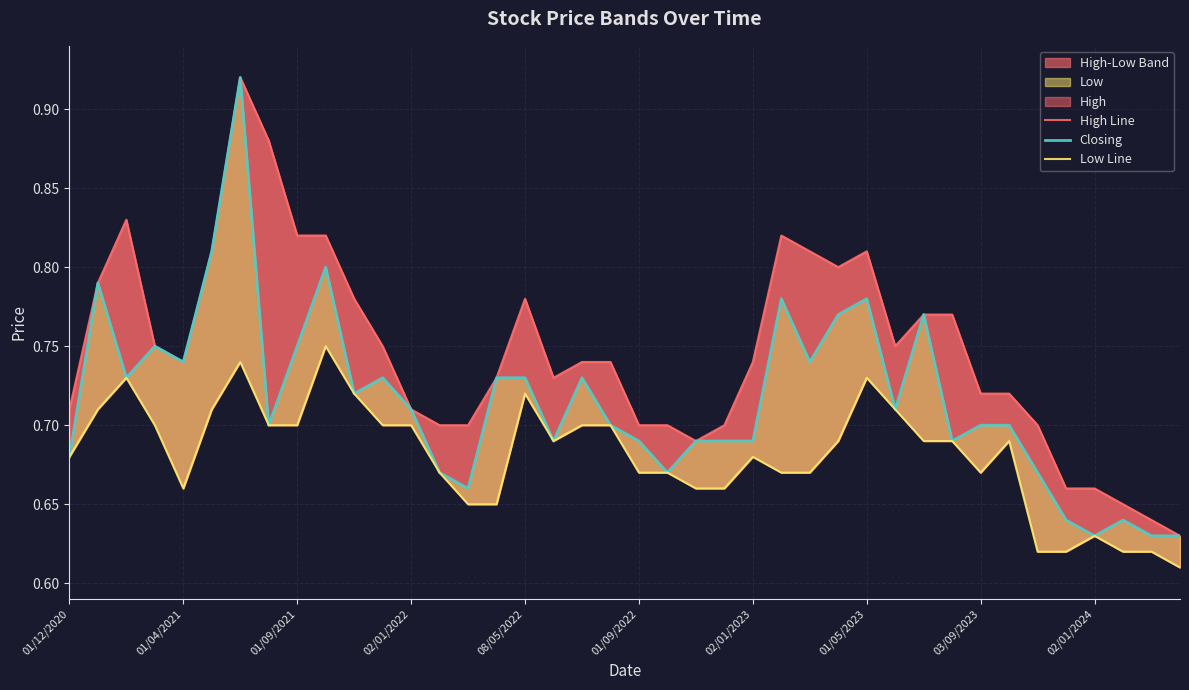

True or false: High Line and Low Line intersect in this chart.

False